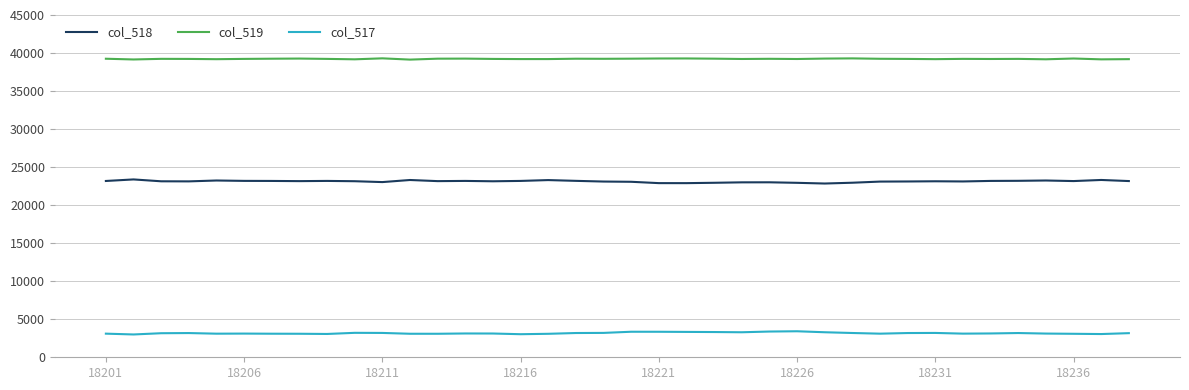

Rank the series by their maximum value, from highest to lowest.

col_519, col_518, col_517